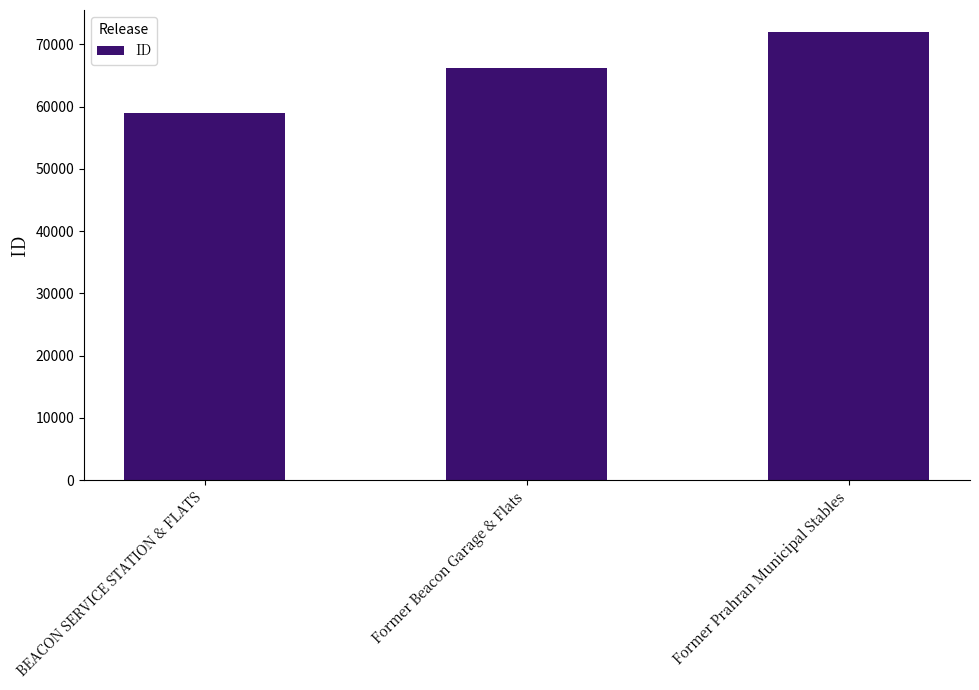

What is the difference between the maximum and minimum values?

12907